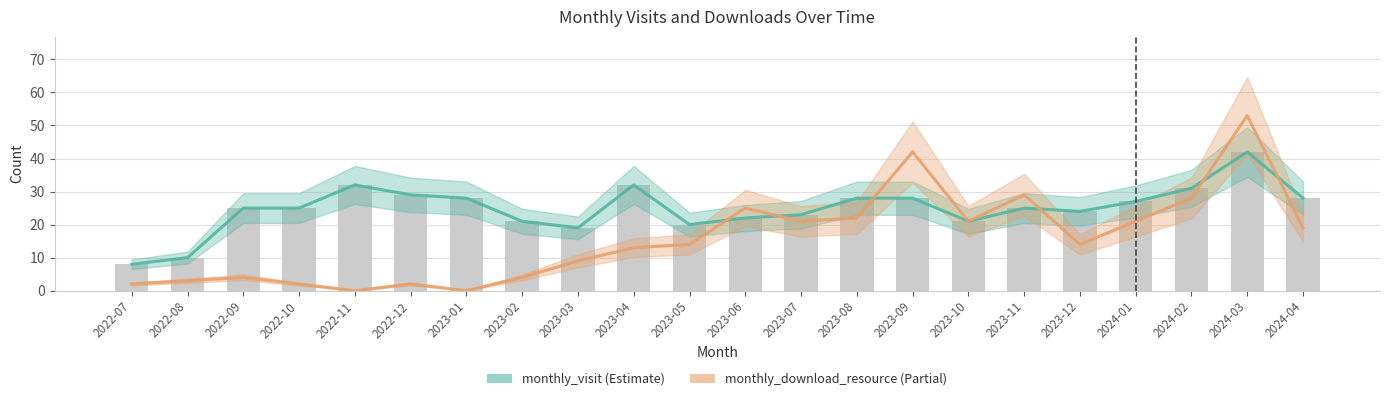

At which category is the sum across all series the highest?

2024-03